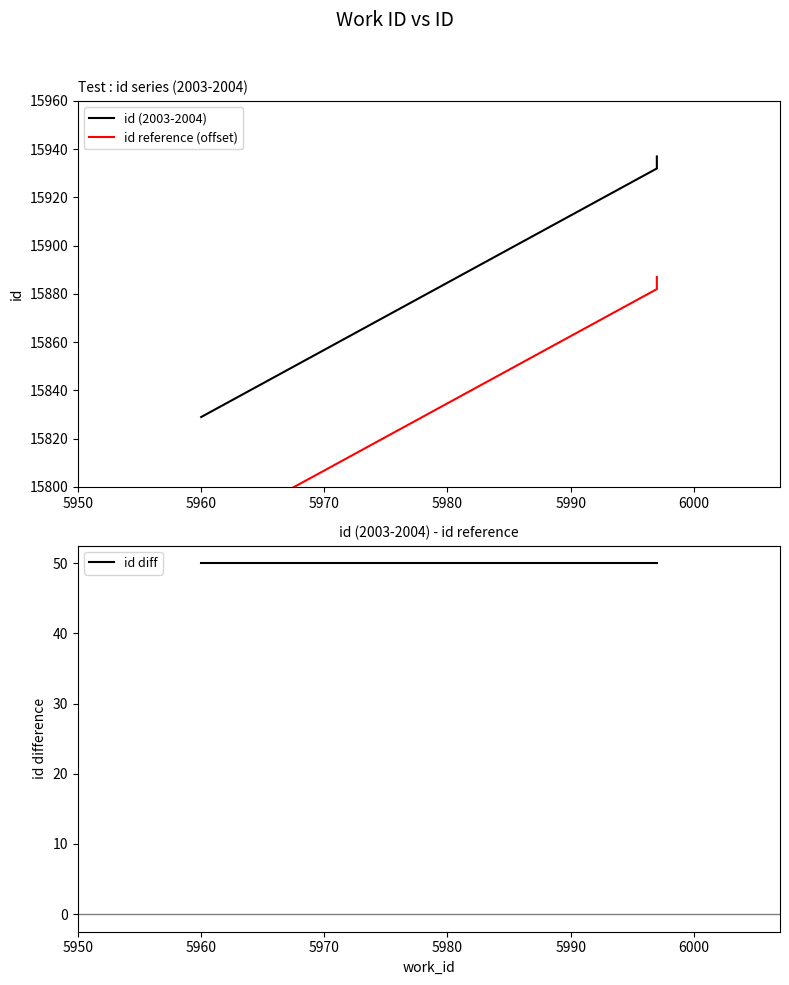

What is the greatest value displayed?

15937